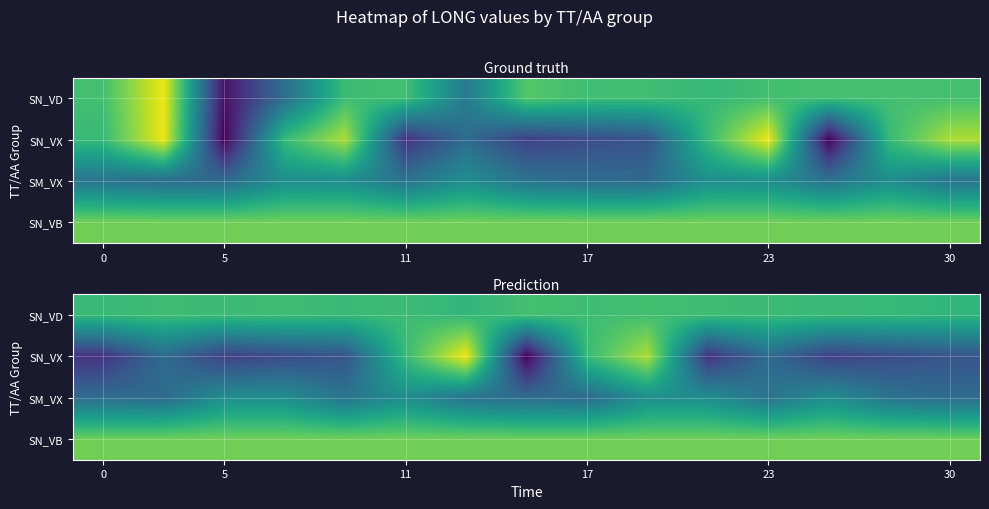

How many values in the SN_VX series are below 58?

7